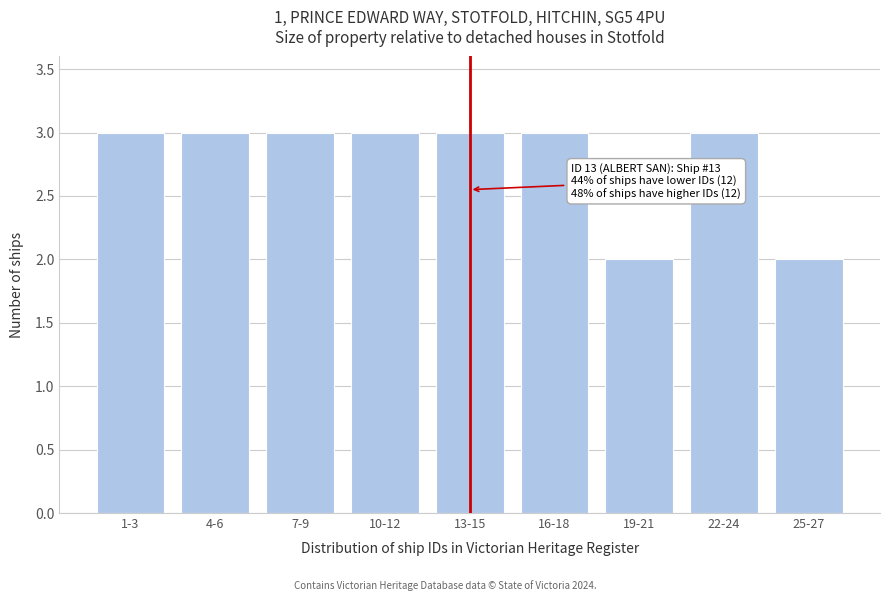

Reading left to right, list all the values displayed in this chart.

3	3	3	3	3	3	2	3	2